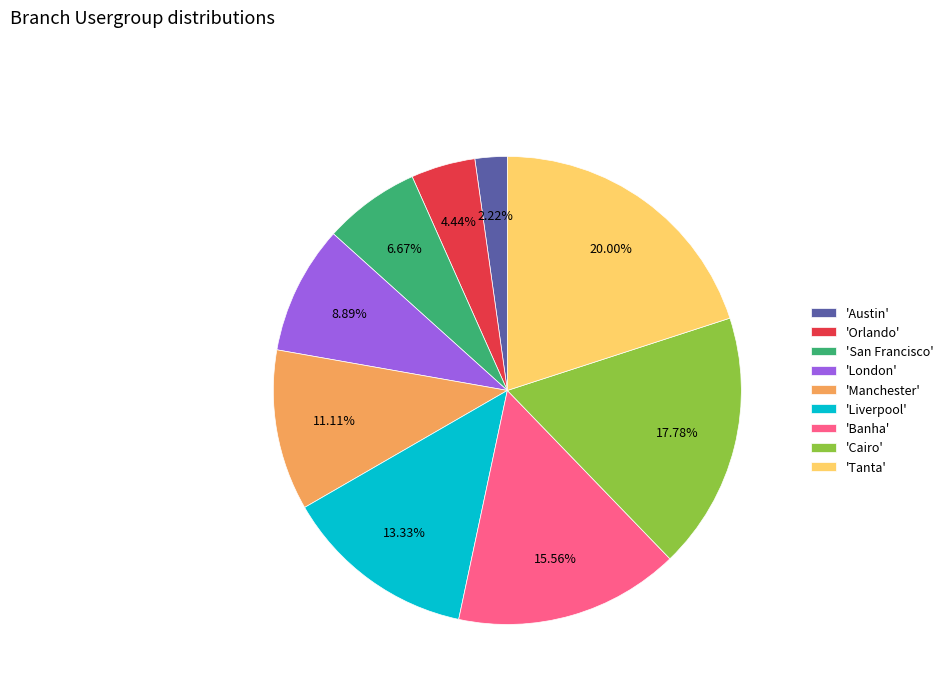

Does any single category account for the majority?

No